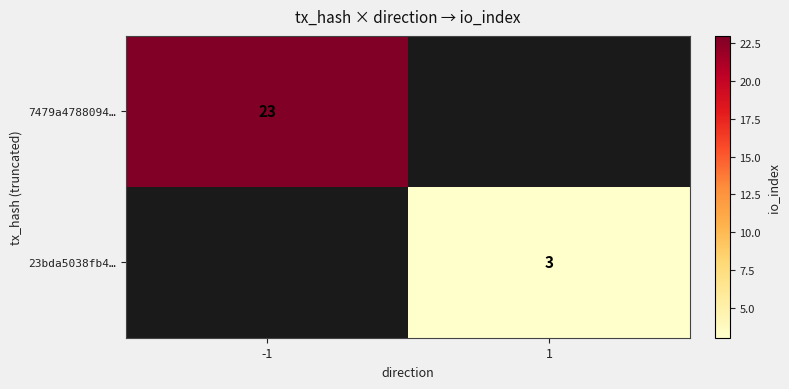

Which label corresponds to the largest value in the chart?

-1